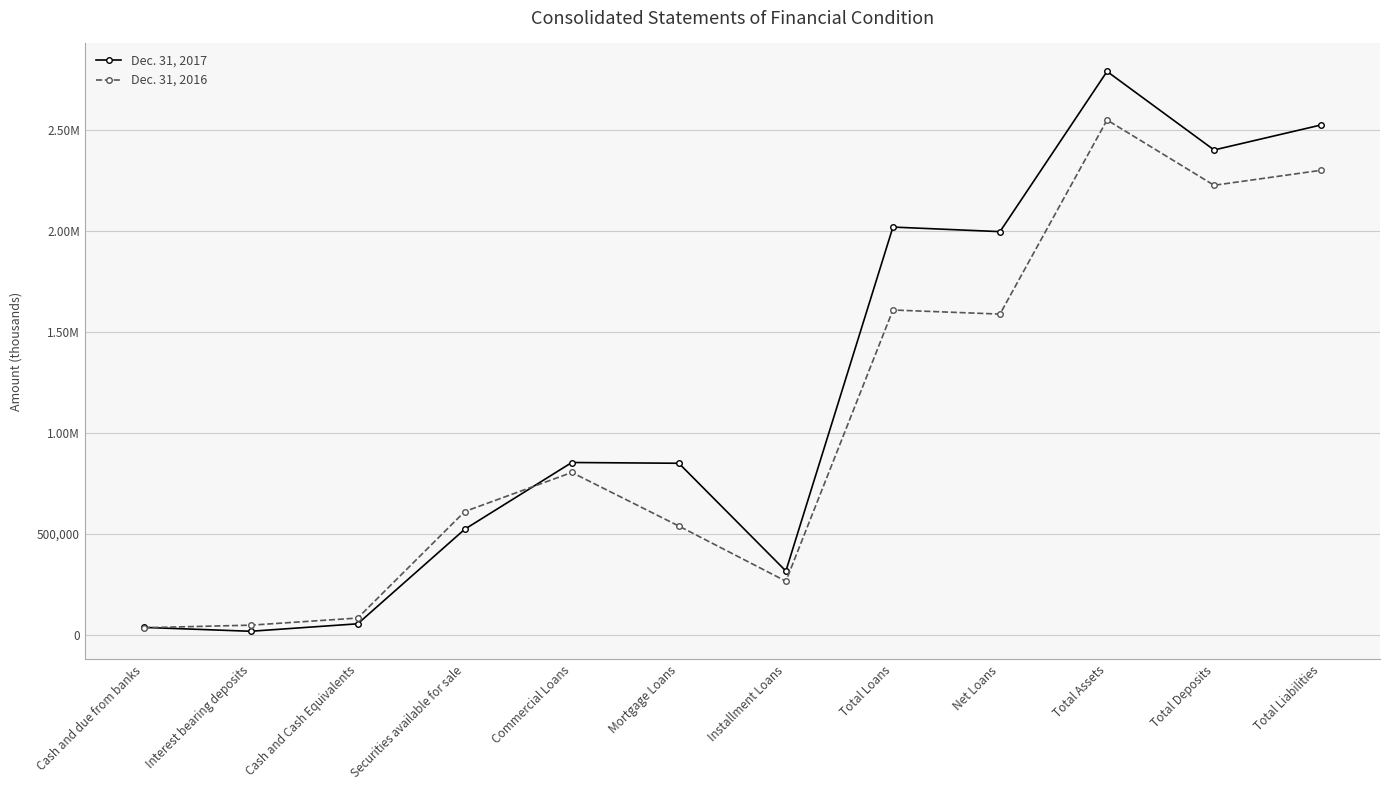

Reading left to right, extract all data points from this chart.

Dec. 31, 2017: 36994	17744	54738	522925	853260	849530	316027	2018817	1996230	2789355	2400534	2524422
Dec. 31, 2016: 35238	47956	83194	610616	804017	538615	265616	1608248	1588014	2548950	2225719	2299970